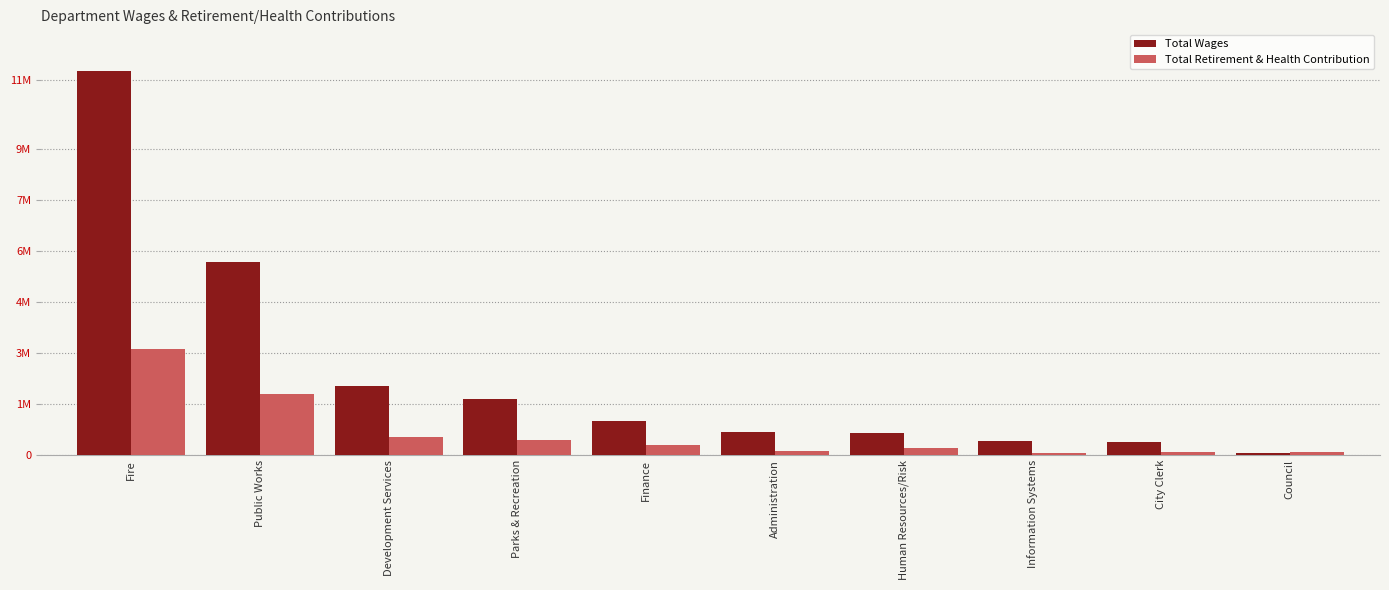

What are all the series names shown in the legend?

Total Wages, Total Retirement & Health Contribution